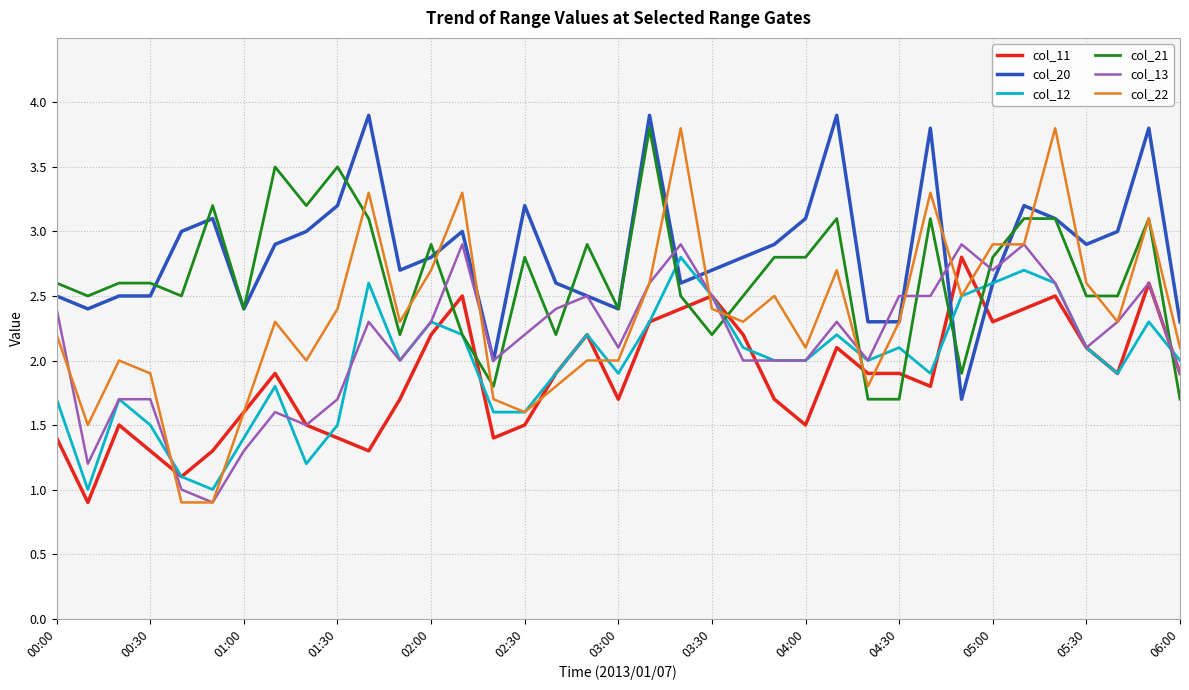

Reading left to right, what are all the values shown in this chart?

col_11: 1.4	0.9	1.5	1.3	1.1	1.3	1.6	1.9	1.5	1.4	1.3	1.7	2.2	2.5	1.4	1.5	1.9	2.2	1.7	2.3	2.4	2.5	2.2	1.7	1.5	2.1	1.9	1.9	1.8	2.8	2.3	2.4	2.5	2.1	1.9	2.6	1.9
col_20: 2.5	2.4	2.5	2.5	3.0	3.1	2.4	2.9	3.0	3.2	3.9	2.7	2.8	3.0	2.0	3.2	2.6	2.5	2.4	3.9	2.6	2.7	2.8	2.9	3.1	3.9	2.3	2.3	3.8	1.7	2.6	3.2	3.1	2.9	3.0	3.8	2.3
col_12: 1.7	1.0	1.7	1.5	1.1	1.0	1.4	1.8	1.2	1.5	2.6	2.0	2.3	2.2	1.6	1.6	1.9	2.2	1.9	2.3	2.8	2.5	2.1	2.0	2.0	2.2	2.0	2.1	1.9	2.5	2.6	2.7	2.6	2.1	1.9	2.3	2.0
col_21: 2.6	2.5	2.6	2.6	2.5	3.2	2.4	3.5	3.2	3.5	3.1	2.2	2.9	2.2	1.8	2.8	2.2	2.9	2.4	3.8	2.5	2.2	2.5	2.8	2.8	3.1	1.7	1.7	3.1	1.9	2.8	3.1	3.1	2.5	2.5	3.1	1.7
col_13: 2.4	1.2	1.7	1.7	1.0	0.9	1.3	1.6	1.5	1.7	2.3	2.0	2.3	2.9	2.0	2.2	2.4	2.5	2.1	2.6	2.9	2.5	2.0	2.0	2.0	2.3	2.0	2.5	2.5	2.9	2.7	2.9	2.6	2.1	2.3	2.6	1.9
col_22: 2.2	1.5	2.0	1.9	0.9	0.9	1.6	2.3	2.0	2.4	3.3	2.3	2.7	3.3	1.7	1.6	1.8	2.0	2.0	2.6	3.8	2.4	2.3	2.5	2.1	2.7	1.8	2.3	3.3	2.5	2.9	2.9	3.8	2.6	2.3	3.1	2.1